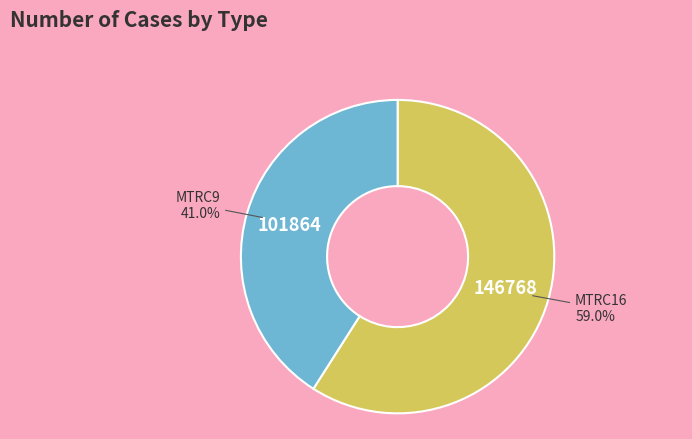

Does any single category account for the majority?

Yes